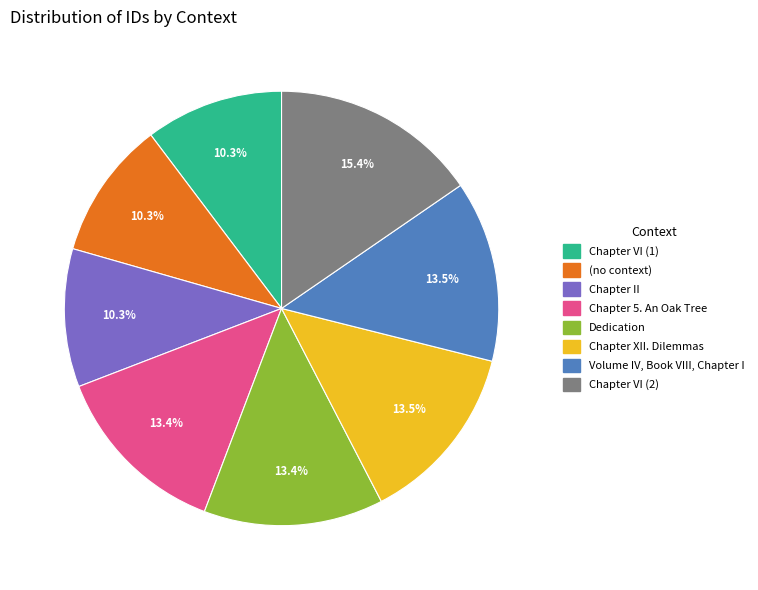

Which slice is the largest?

Chapter VI (2)